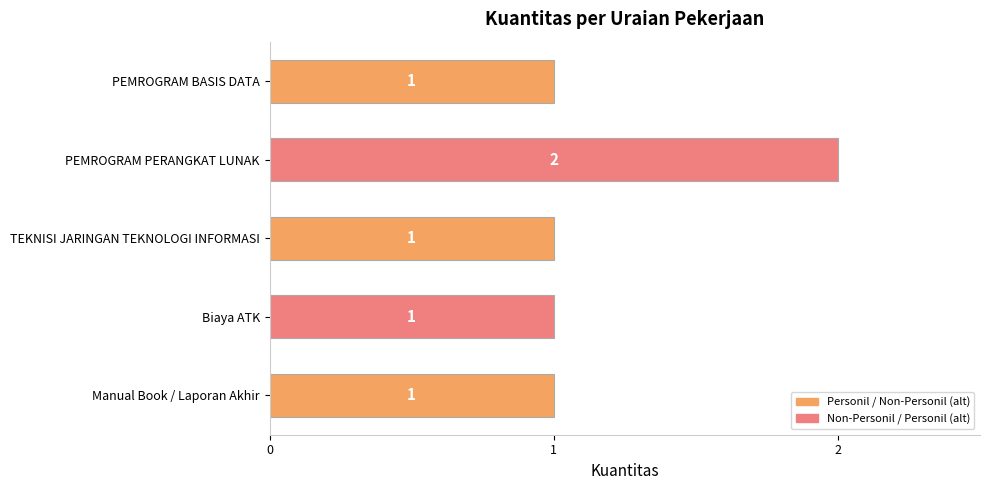

What position from the bottom is PEMROGRAM BASIS DATA?

5